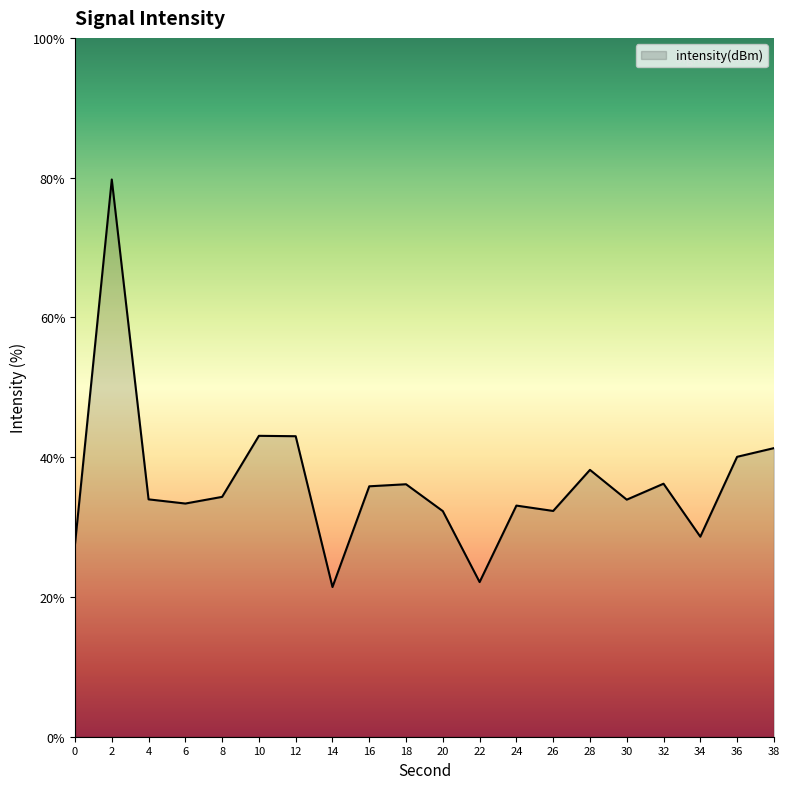

True or false: the data shows 55.3 at 2.

False